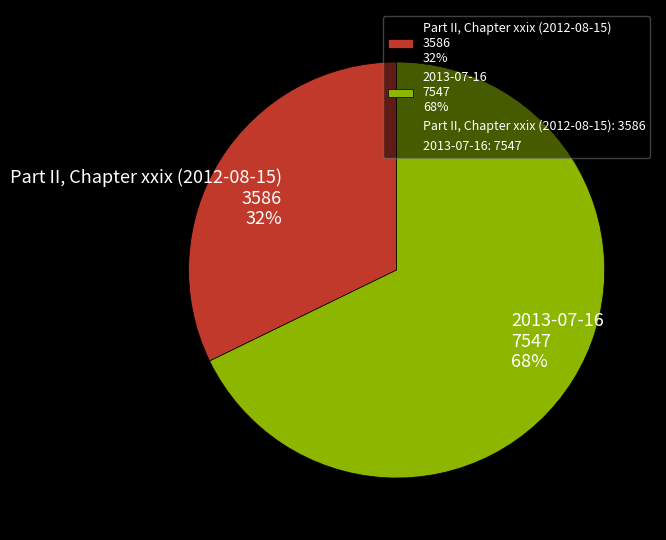

To the nearest percent, what percentage of the pie is 2013-07-16?

68%